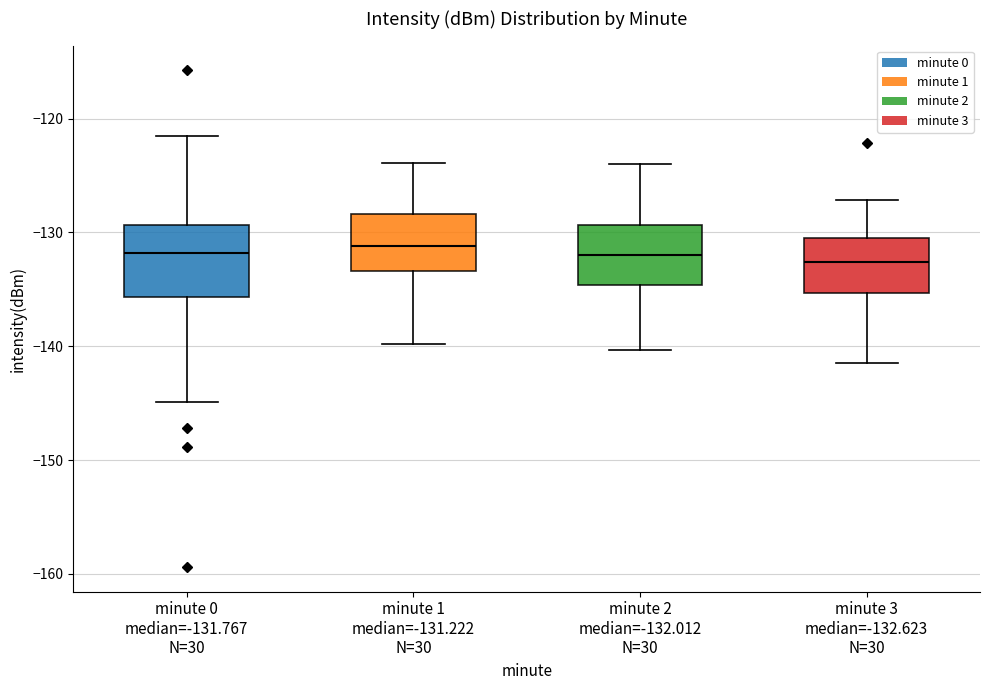

Which box is the tallest, from its lower edge to its upper edge?

minute 0 median=-131.767 N=30